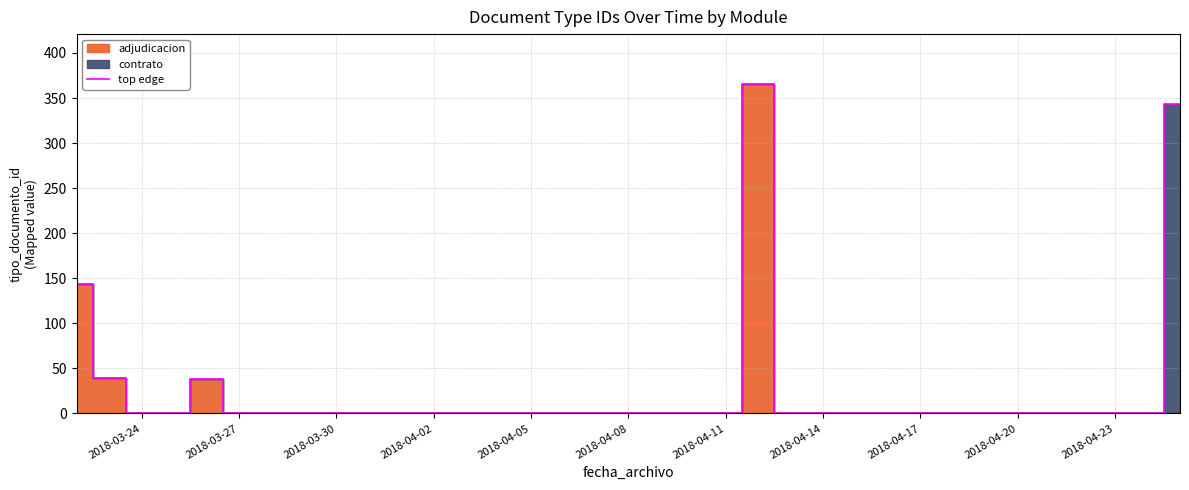

The value of top edge at 2018-04-11 is 0. True or false?

True